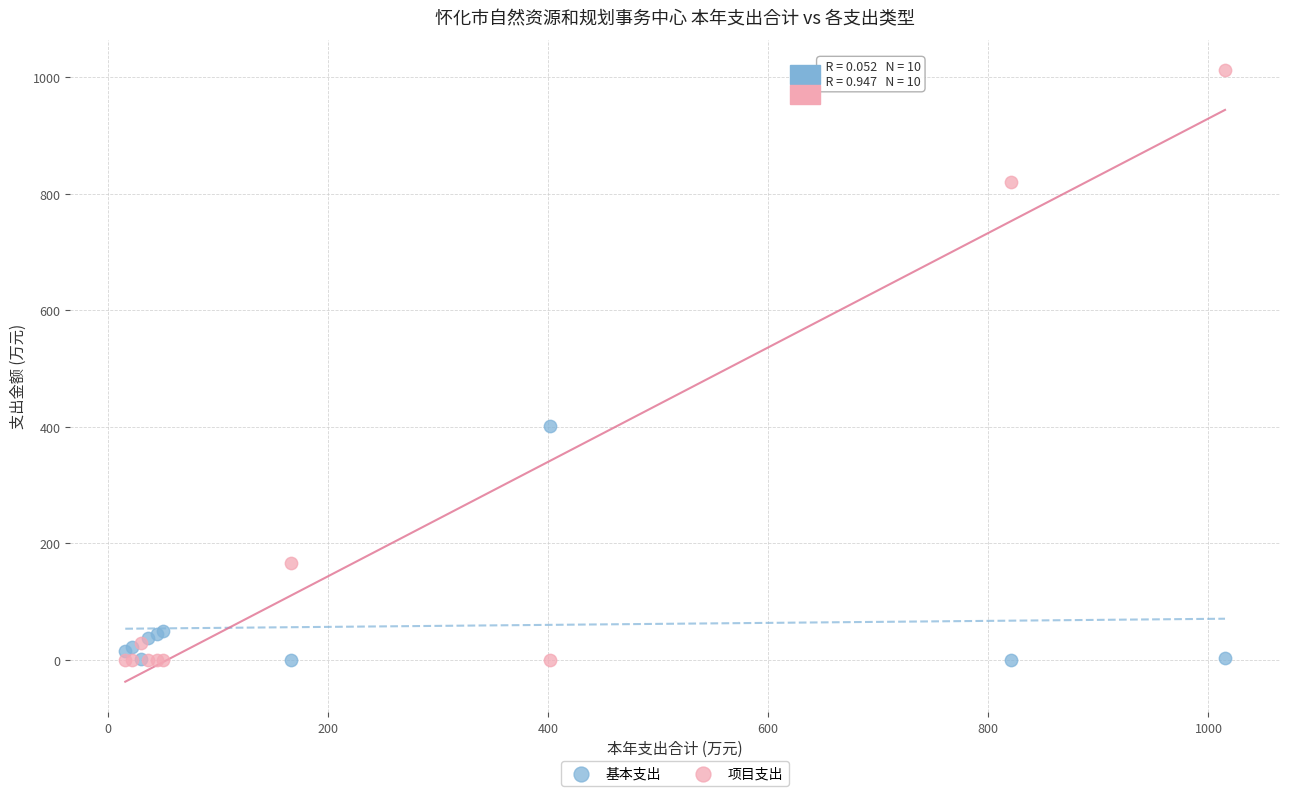

In the 项目支出 series, what Y value is closest to 506?

820.3